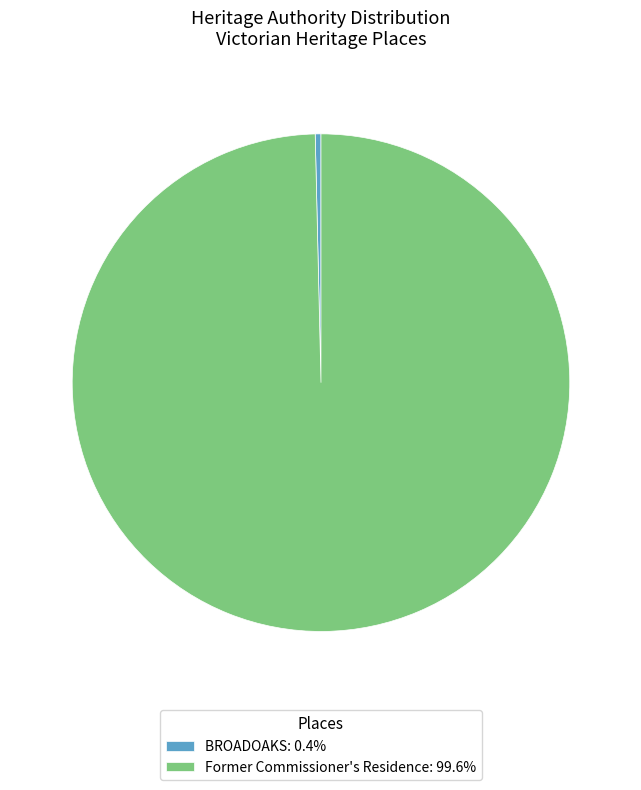

Which category has the smallest portion of the pie?

BROADOAKS